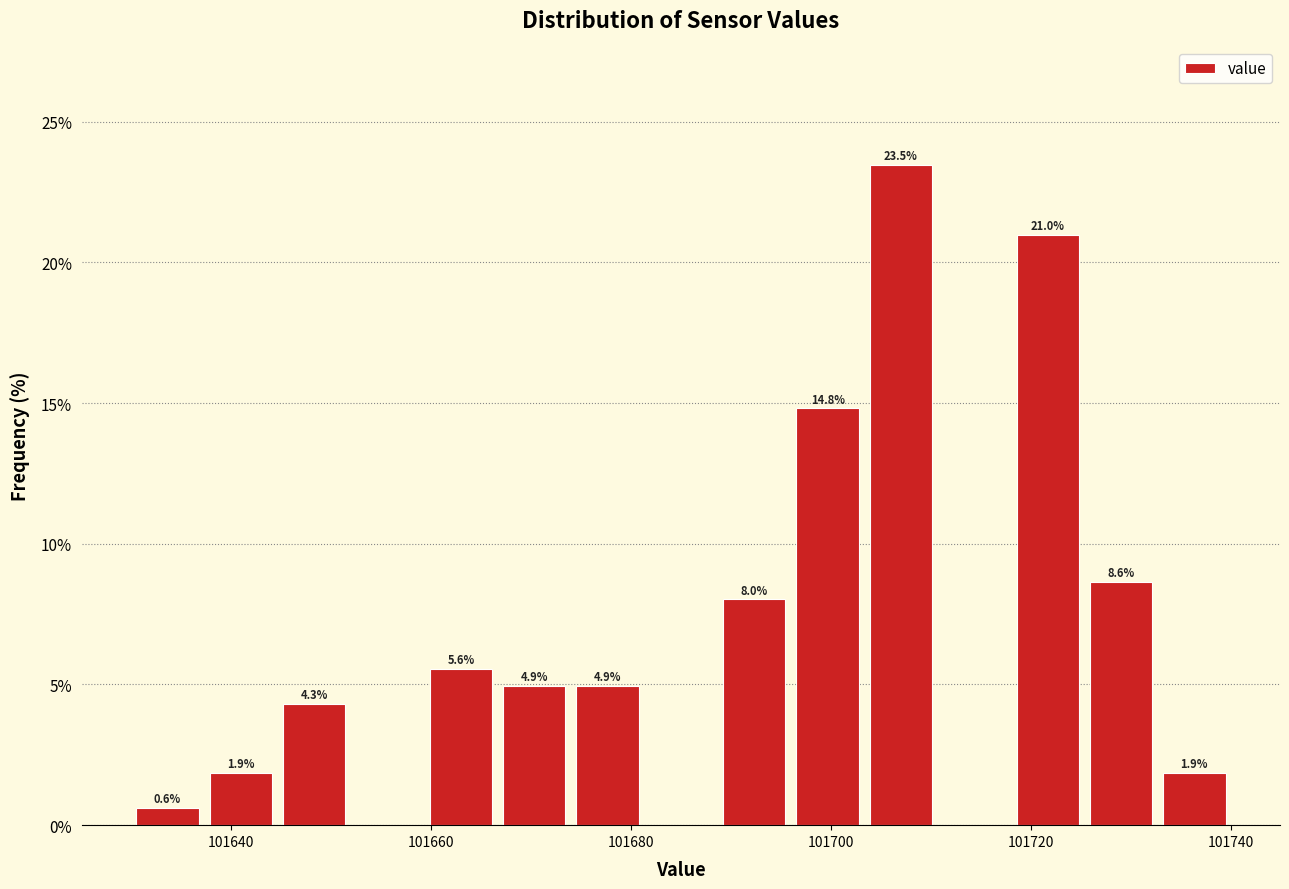

Around what value on the x-axis is the tallest bar? Give the approximate position of its centre, as read against the axis.

101708